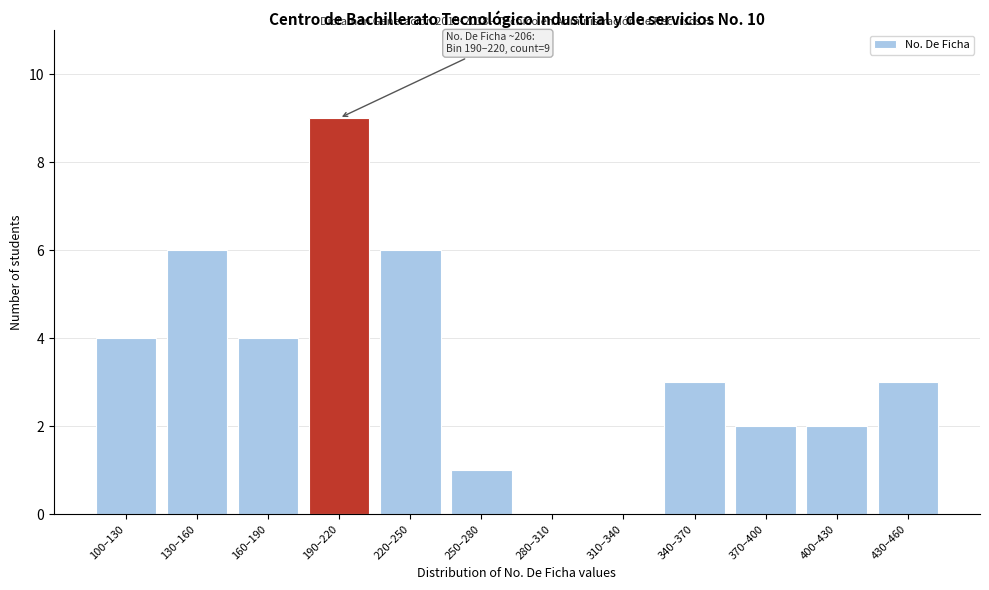

Reading left to right, extract all data points from this chart.

100–130=4	130–160=6	160–190=4	190–220=9	220–250=6	250–280=1	280–310=0	310–340=0	340–370=3	370–400=2	400–430=2	430–460=3